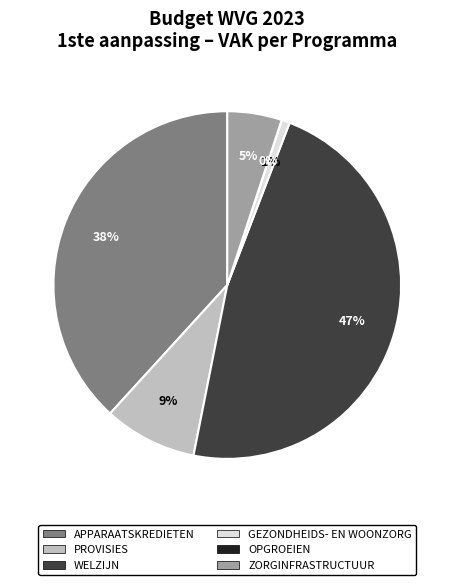

Does any single category account for the majority?

No